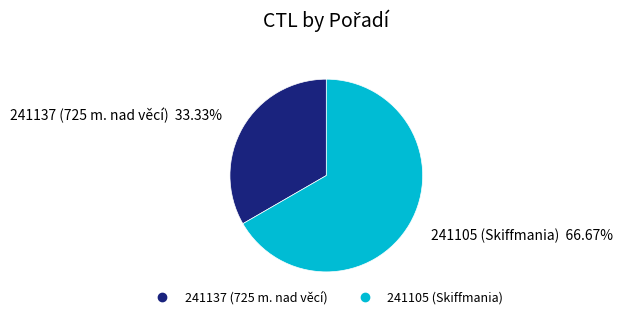

Is it true that 241105 is 73% of the pie?

False